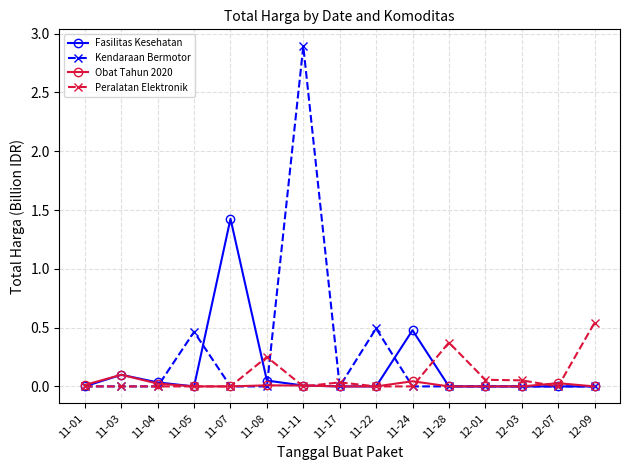

Which series has the largest total across all categories?

Kendaraan Bermotor